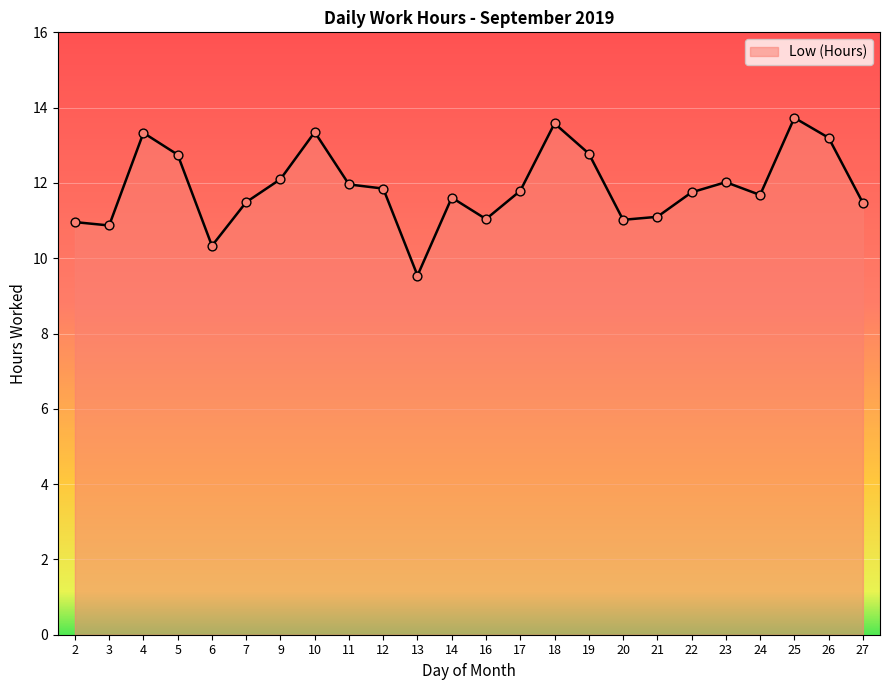

What is the change in value from 22 to 27?

-0.3